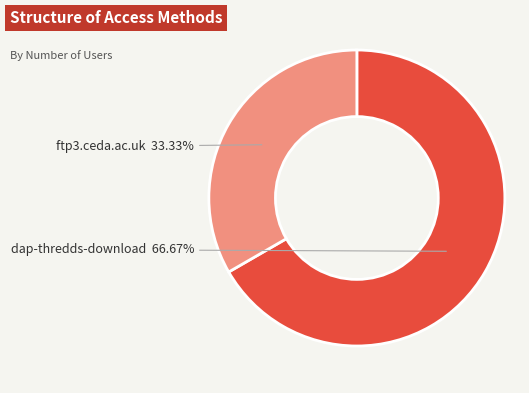

To the nearest percent, what is the average slice percentage?

50%